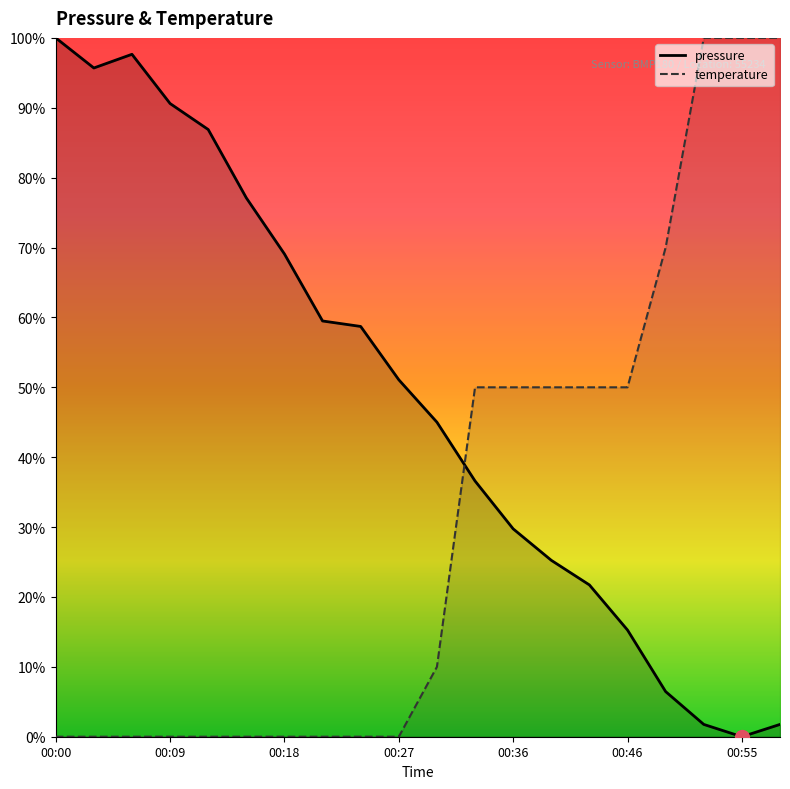

What is the average value of the pressure series?

48.5